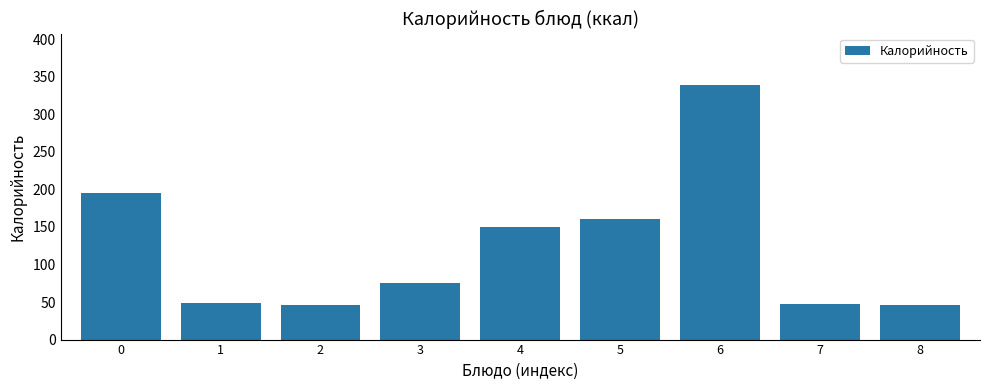

What is the value of the 8th bar from the left?

46.9